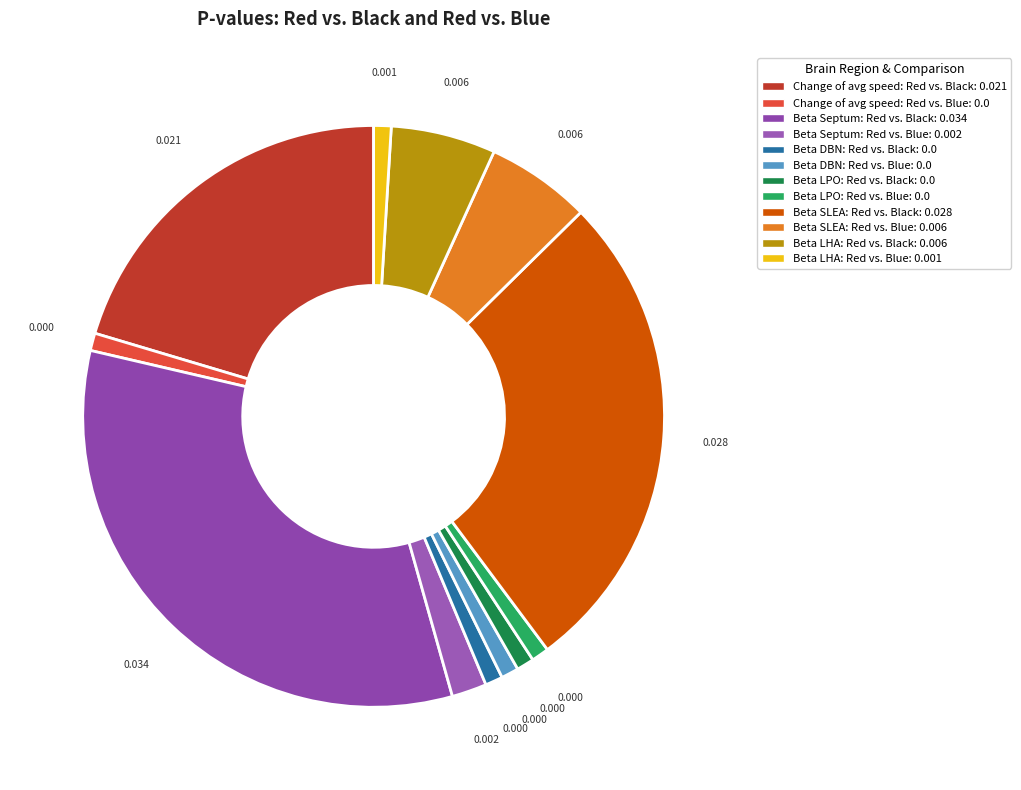

Which category has the smallest portion of the pie?

Change of avg speed: Red vs. Blue